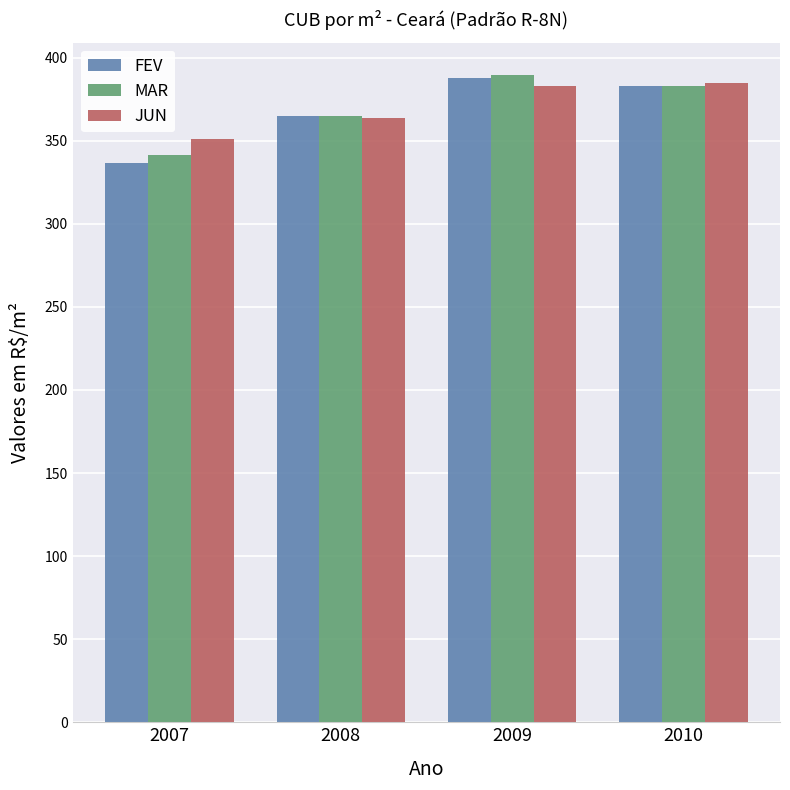

What is the sum of the MAR values at 2008 and 2010?

748.2